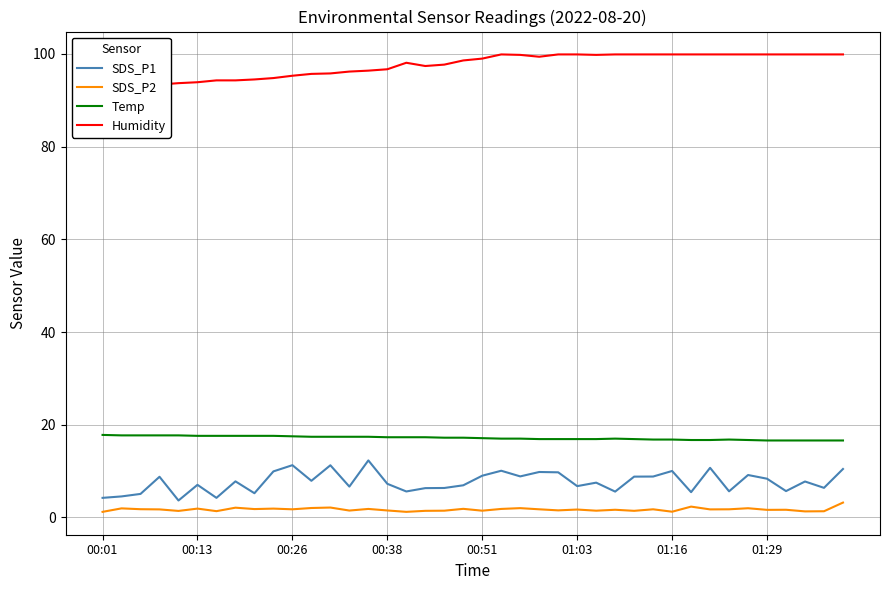

Which series has the largest total across all categories?

Humidity